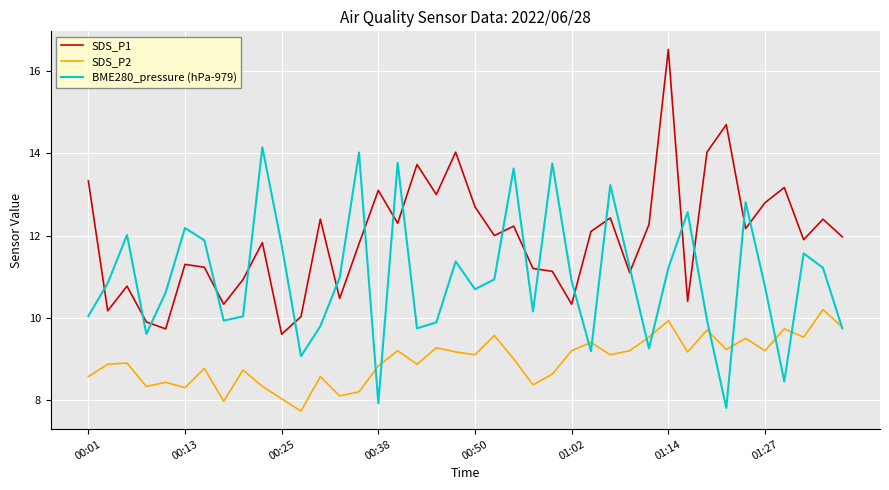

Reading left to right, transcribe all the data shown in this chart.

SDS_P1: 13.3	10.2	10.8	9.9	9.7	11.3	11.2	10.3	10.9	11.8	9.6	10.0	12.4	10.5	11.8	13.1	12.3	13.7	13.0	14.0	12.7	12.0	12.2	11.2	11.1	10.3	12.1	12.4	11.1	12.3	16.5	10.4	14.0	14.7	12.2	12.8	13.2	11.9	12.4	12.0
SDS_P2: 8.6	8.9	8.9	8.3	8.4	8.3	8.8	8.0	8.7	8.3	8.0	7.7	8.6	8.1	8.2	8.8	9.2	8.9	9.3	9.2	9.1	9.6	9.0	8.4	8.6	9.2	9.4	9.1	9.2	9.5	9.9	9.2	9.7	9.2	9.5	9.2	9.7	9.5	10.2	9.8
BME280_pressure (hPa-979): 10.0	10.8	12.0	9.6	10.6	12.2	11.9	9.9	10.0	14.1	11.8	9.1	9.8	11.0	14.0	7.9	13.8	9.7	9.9	11.4	10.7	10.9	13.6	10.2	13.8	10.9	9.2	13.2	11.2	9.3	11.2	12.6	9.9	7.8	12.8	10.8	8.4	11.6	11.2	9.7